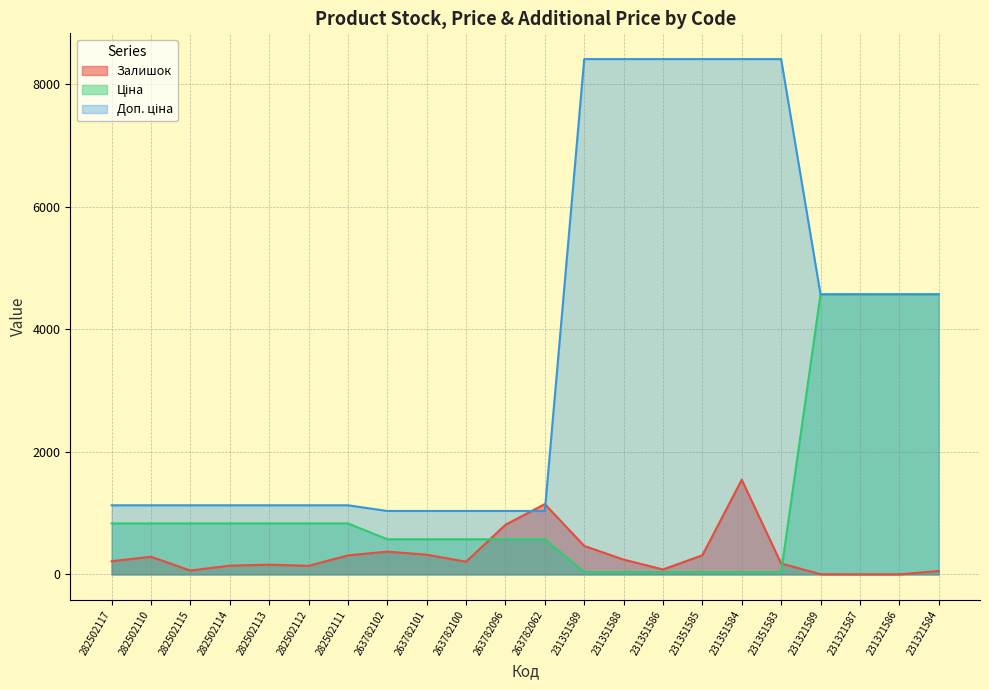

Where does the Доп. ціна series first go above 1127?

282502117